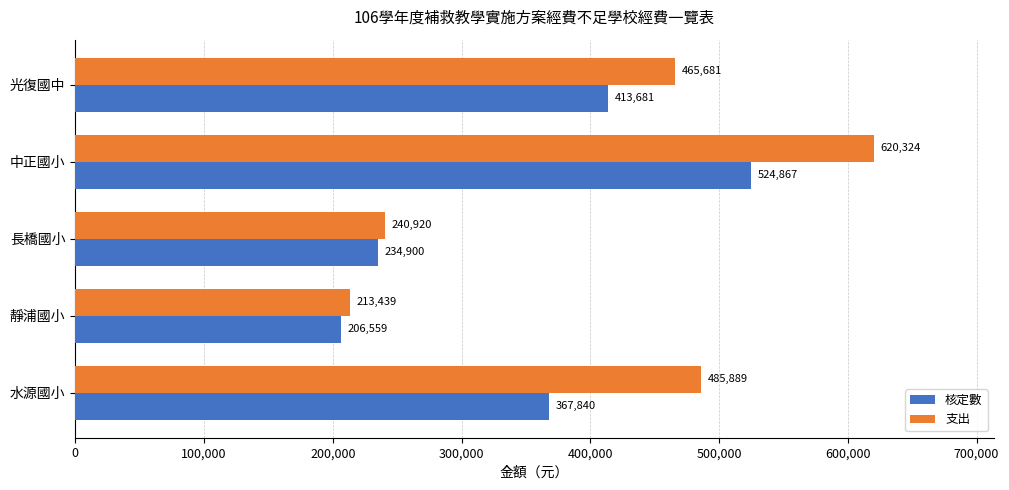

Is the value of 核定數 at 長橋國小 greater than the value of 支出 at 靜浦國小?

Yes